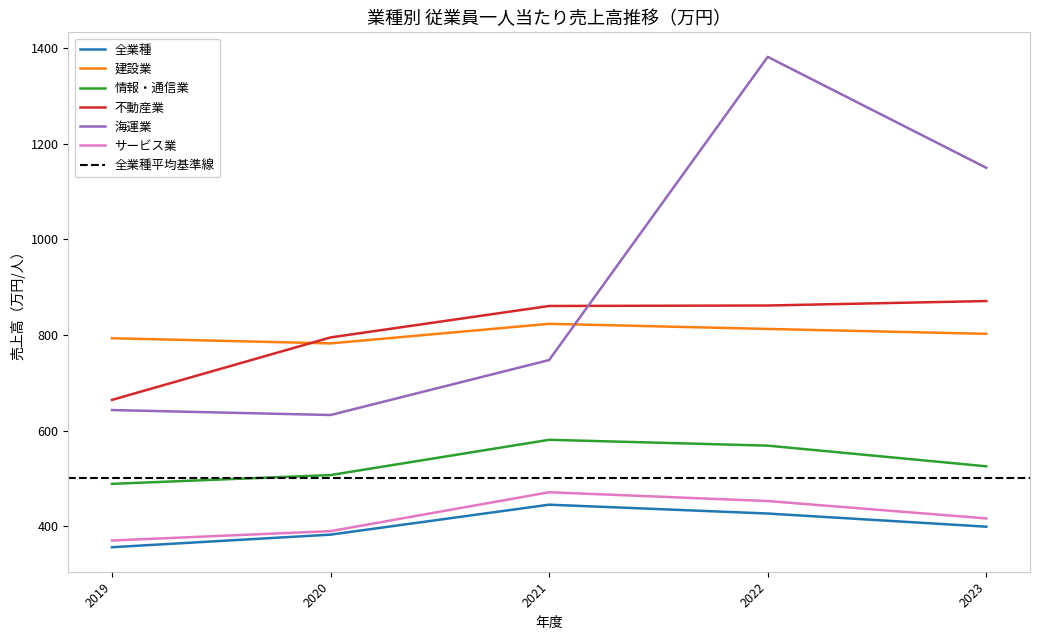

What is the difference between the maximum and minimum values in the 建設業 series?

40.9